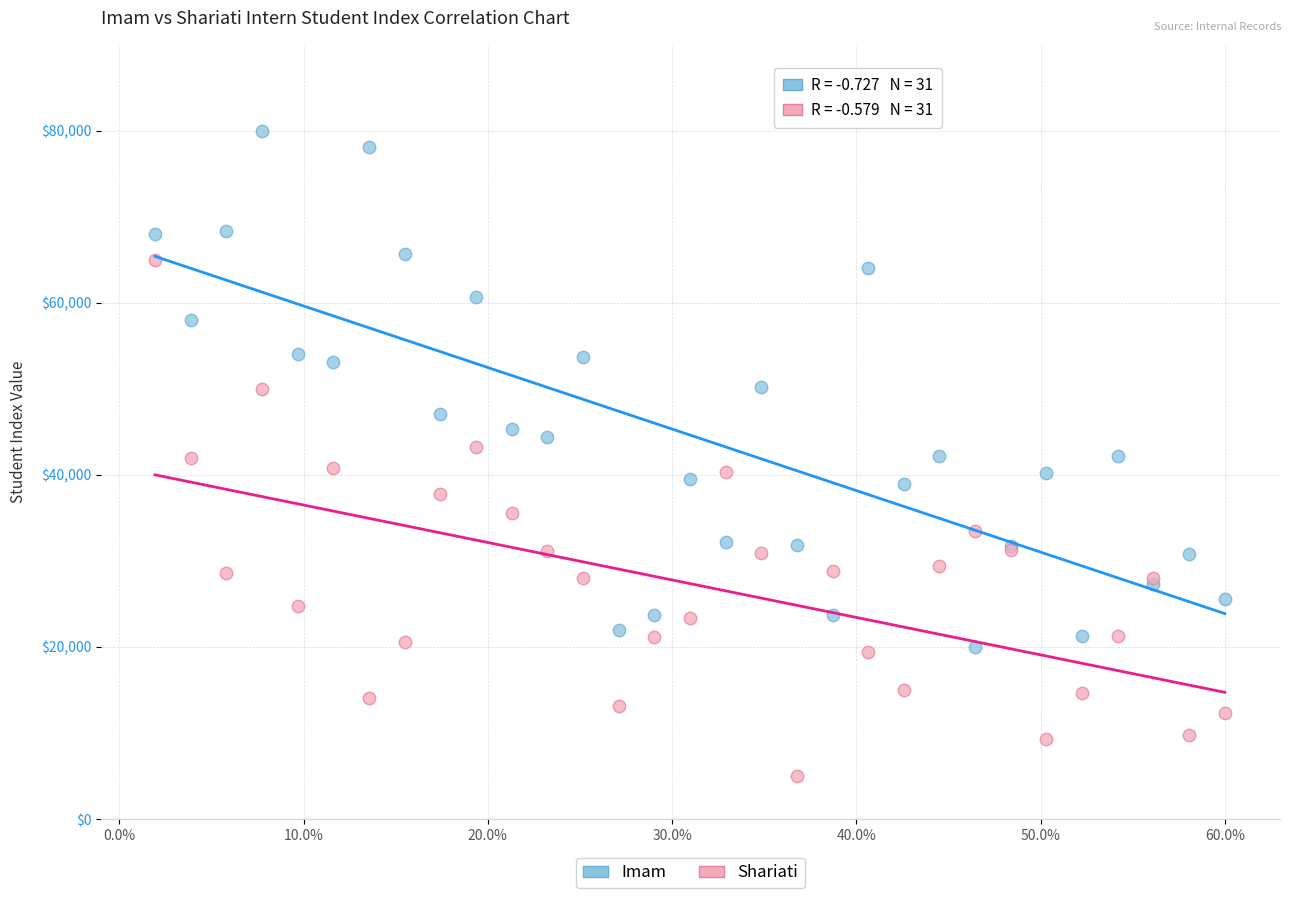

What is the X range (max minus min) for the scatter plot?

58.1